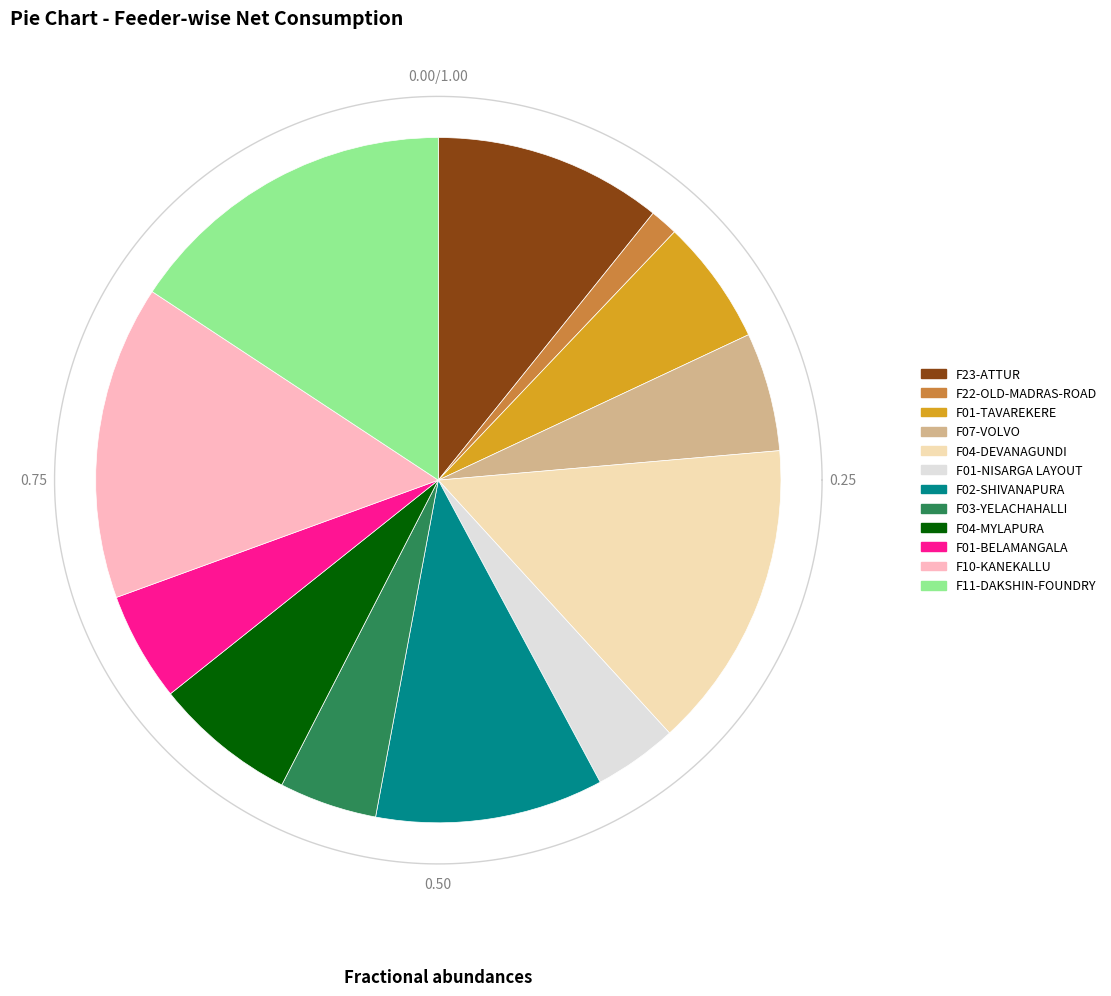

Which slice is the largest?

F11-DAKSHIN-FOUNDRY